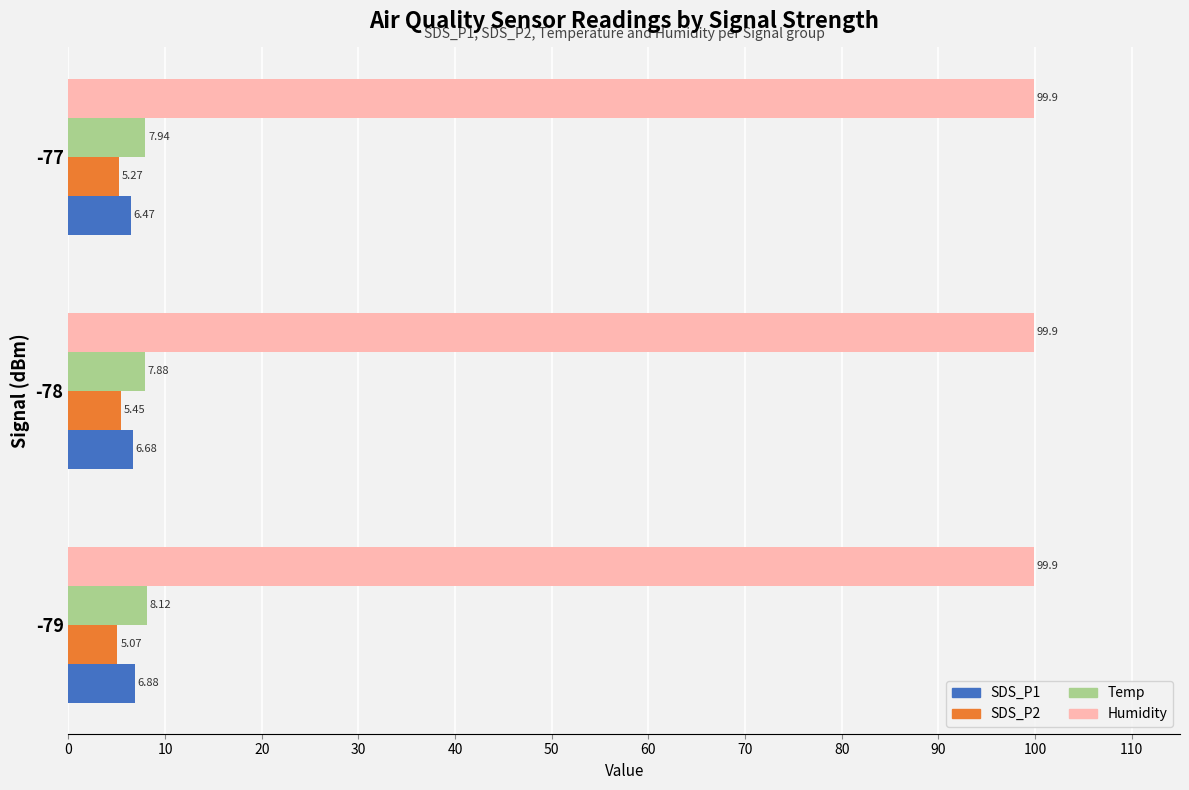

Which series has the largest range (max minus min)?

SDS_P1